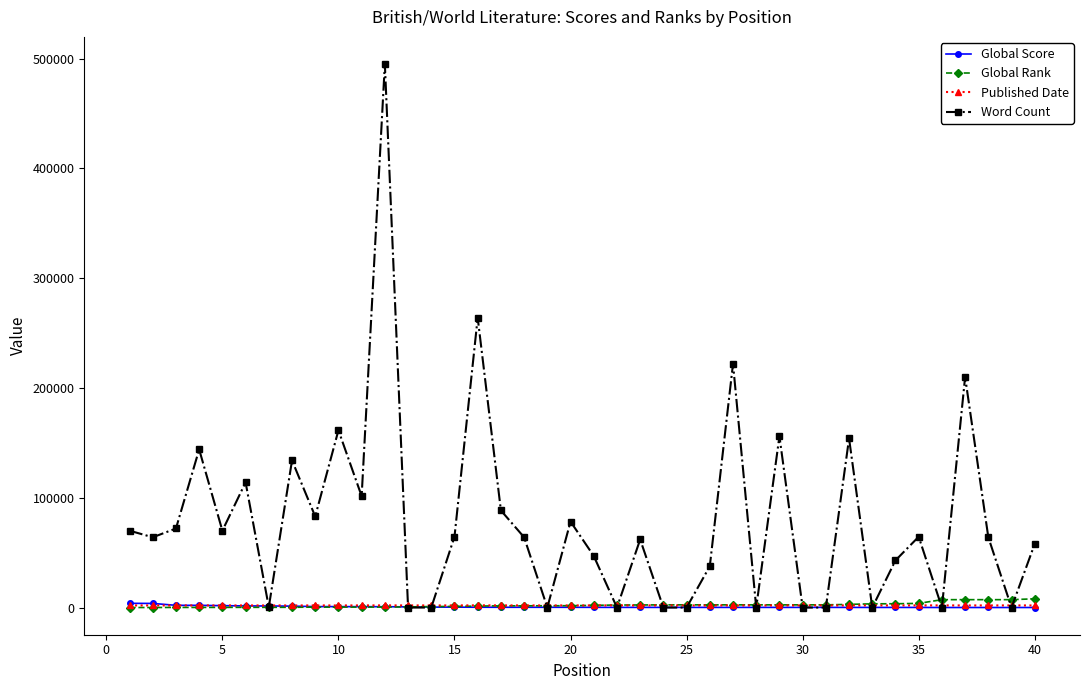

Which series has the widest spread of values?

Word Count